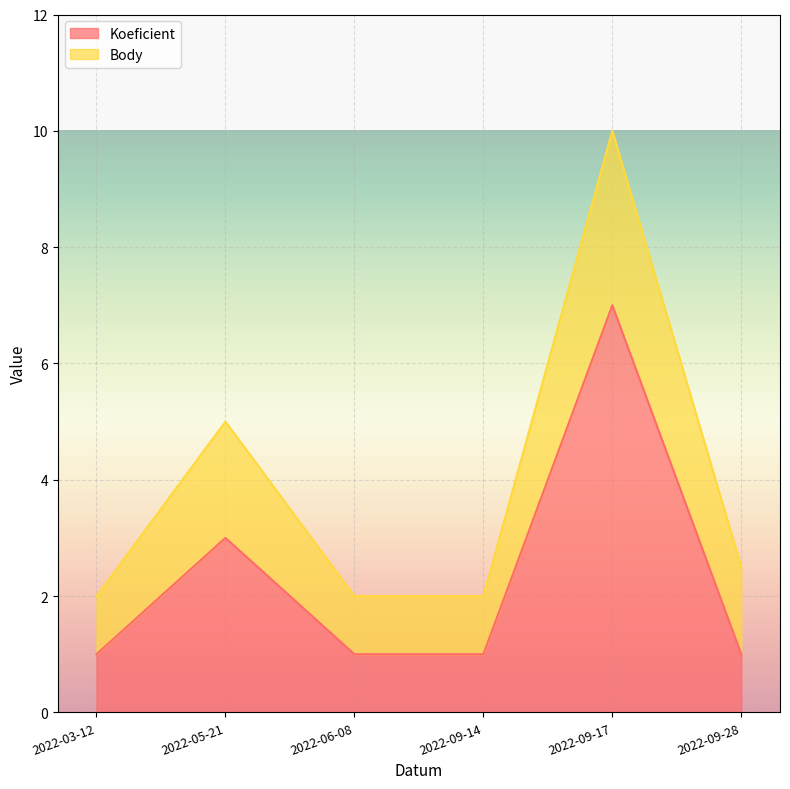

What is the difference between the maximum and minimum values?

6